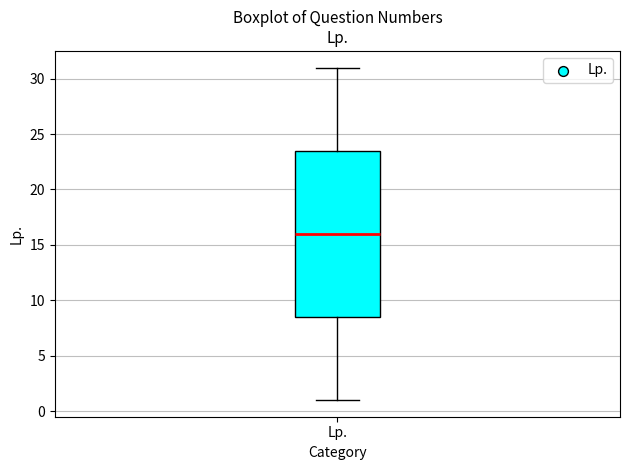

Transcribe this box plot: give where the median line is, the range the box spans, and where the two whiskers end, as read against the y-axis. The values are not printed on the chart, so give them approximately, as read against the axis.

median 16.0, box 8.5 to 23.5, whiskers 1.0 to 31.0